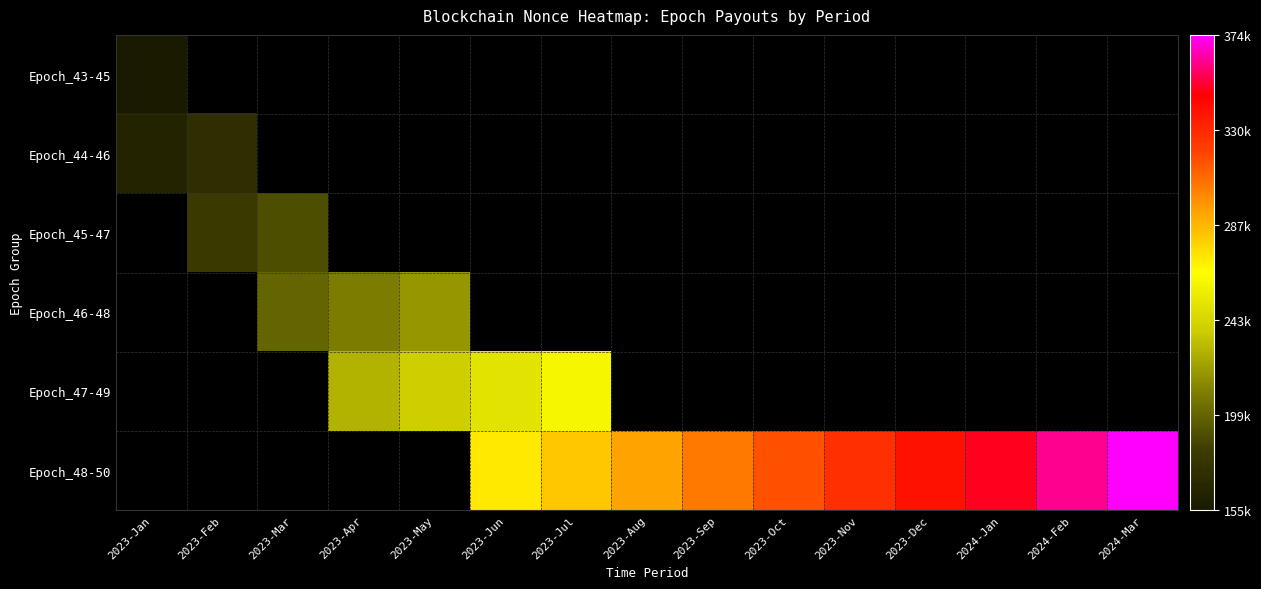

How many data points in Epoch_48-50 are less than 293295?

2